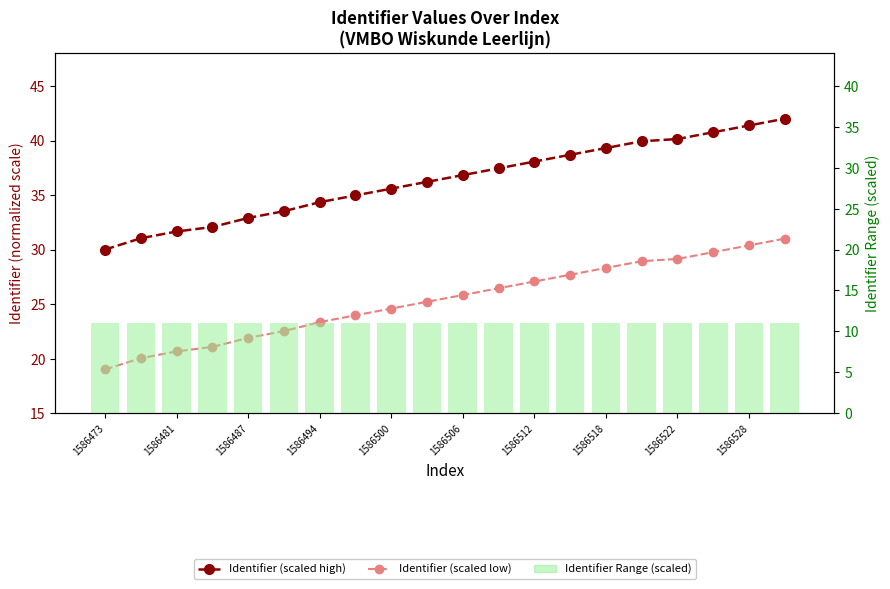

What position from the left is 17?

18